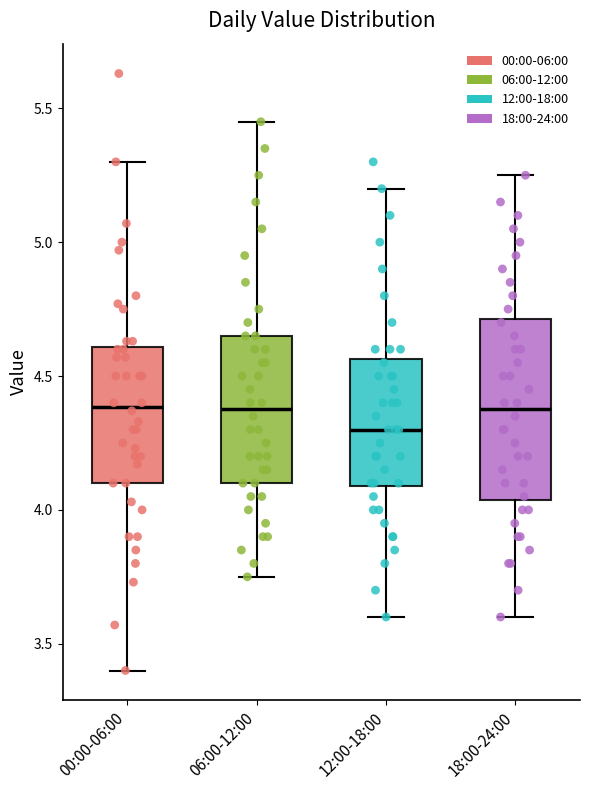

Reading left to right, transcribe this box plot: for each box, give where its median line is, the range the box spans, and where its two whiskers end, as read against the y-axis. The values are not printed on the chart, so give them approximately, as read against the axis.

00:00-06:00: median 4.40, box 4.10 to 4.60, whiskers 3.40 to 5.30
06:00-12:00: median 4.40, box 4.10 to 4.65, whiskers 3.75 to 5.45
12:00-18:00: median 4.30, box 4.10 to 4.55, whiskers 3.60 to 5.20
18:00-24:00: median 4.40, box 4.05 to 4.70, whiskers 3.60 to 5.25